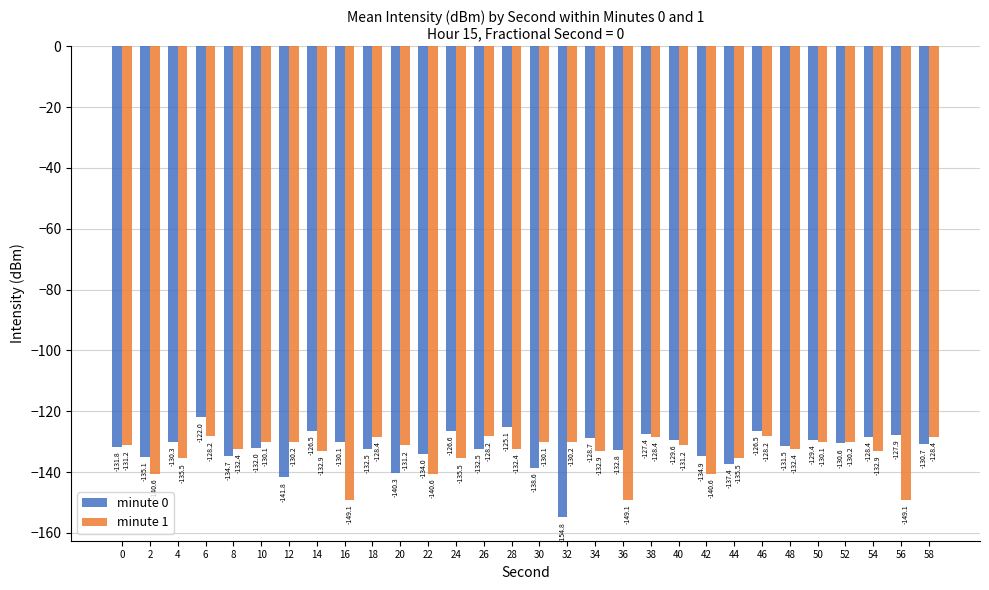

At which category is the sum across all series the highest?

6